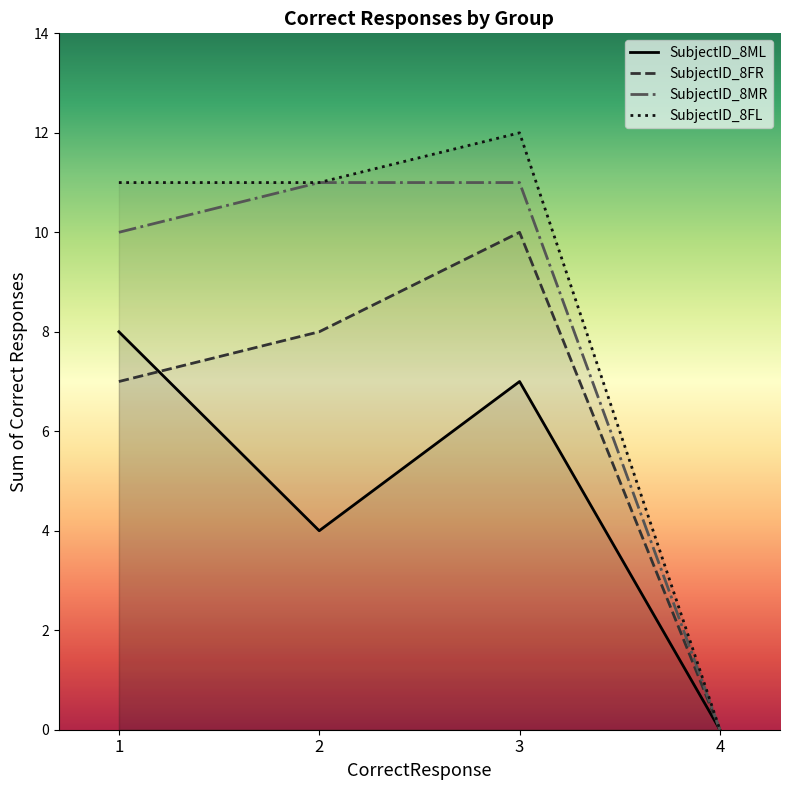

Which series changed the most between 2 and 4?

SubjectID_8MR